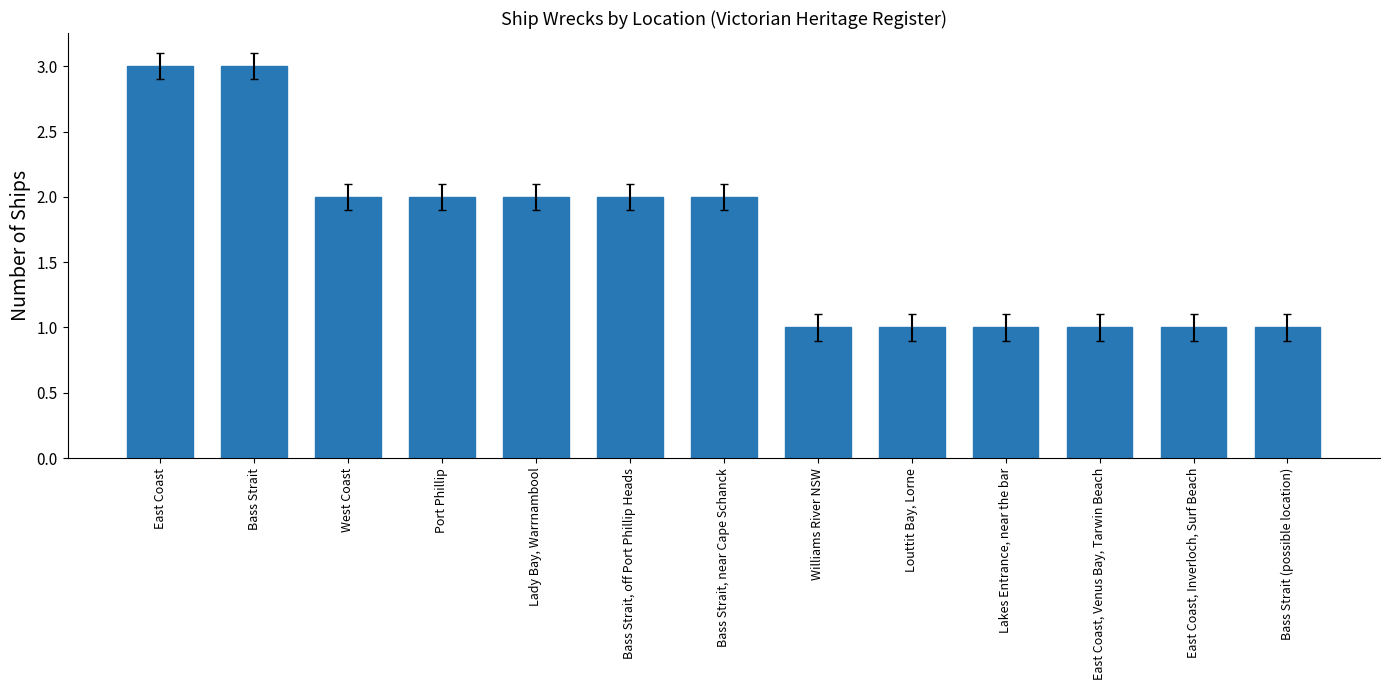

Where does the data first go above 2?

East Coast